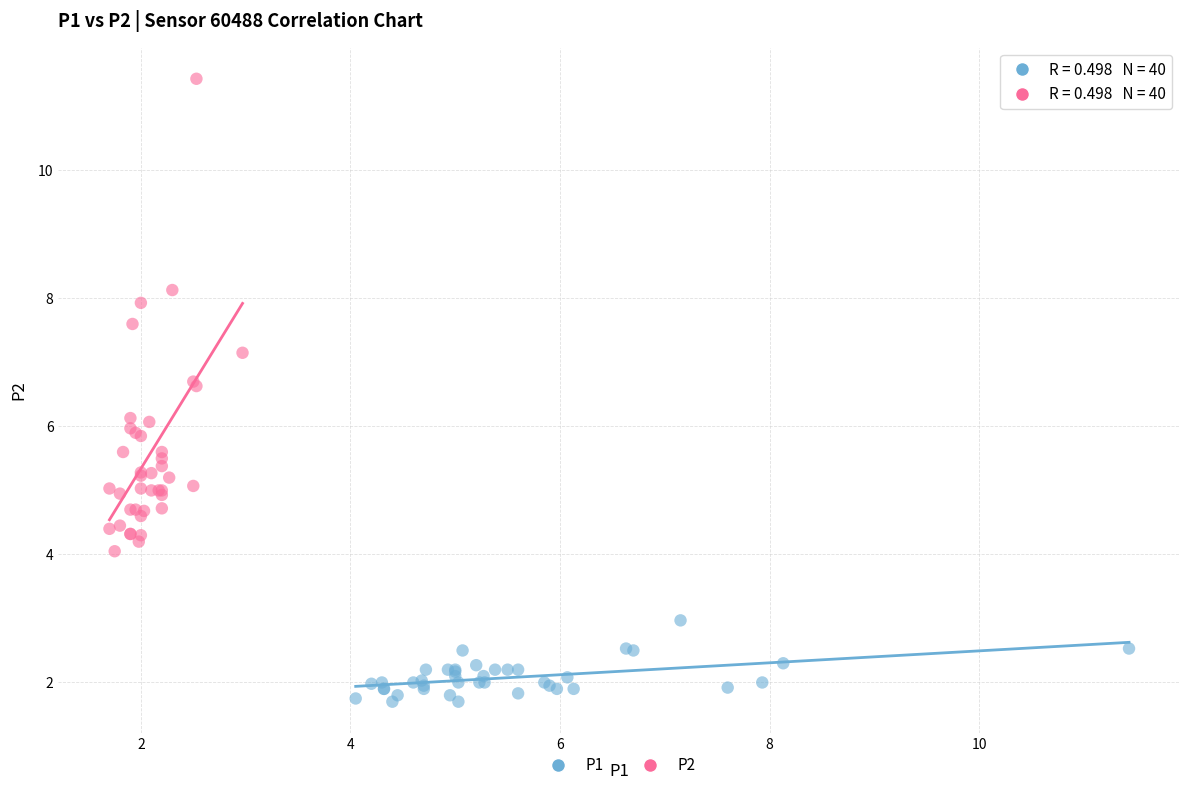

Which series contains the highest Y value?

P2